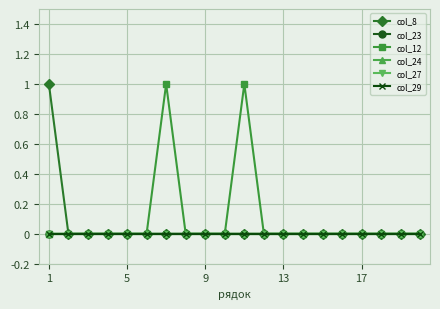

Does the chart have visible grid lines?

Yes